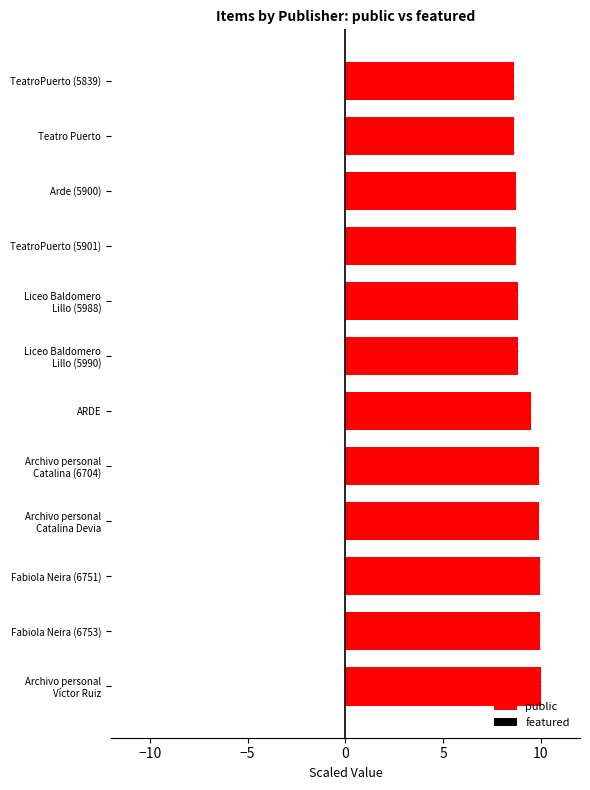

What is the maximum value shown in the chart?

10.0